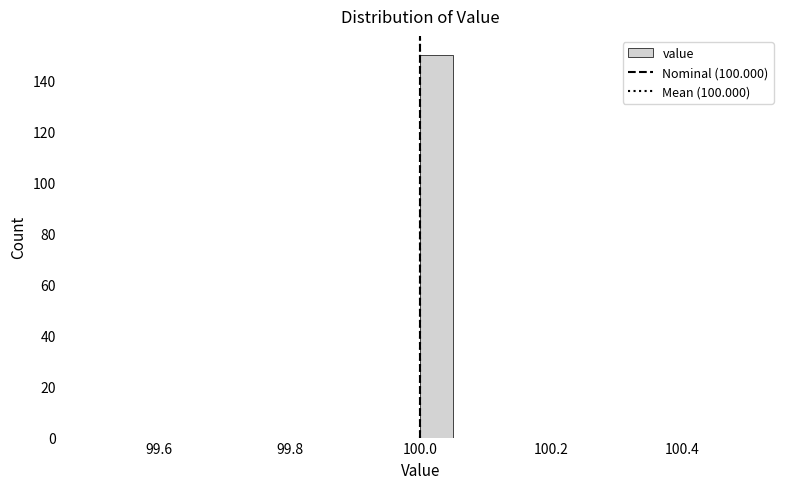

Around what value on the x-axis is the tallest bar? Give the approximate position of its centre, as read against the axis.

100.02